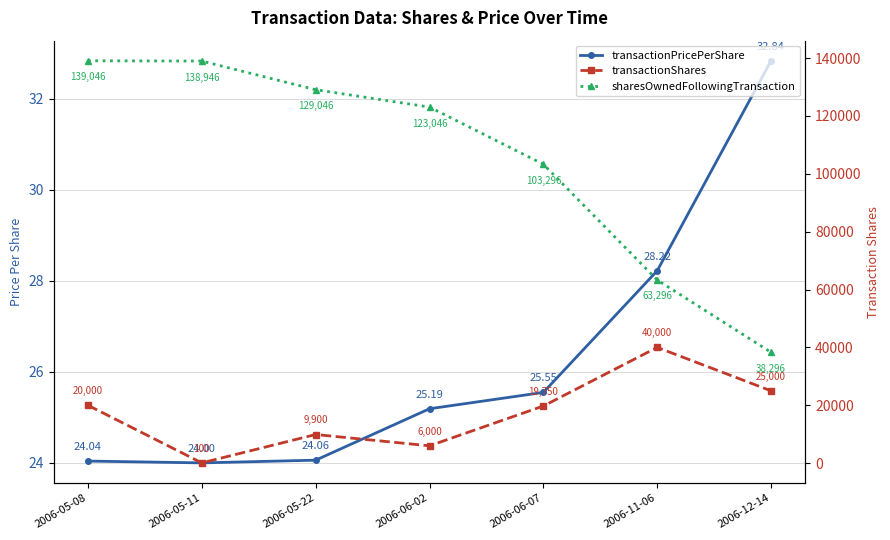

Reading left to right, transcribe all the data shown in this chart.

transactionPricePerShare: 2006-05-08=24.0	2006-05-11=24.0	2006-05-22=24.1	2006-06-02=25.2	2006-06-07=25.5	2006-11-06=28.2	2006-12-14=32.8
transactionShares: 2006-05-08=20000.0	2006-05-11=100.0	2006-05-22=9900.0	2006-06-02=6000.0	2006-06-07=19750.0	2006-11-06=40000.0	2006-12-14=25000.0
sharesOwnedFollowingTransaction: 2006-05-08=139046.0	2006-05-11=138946.0	2006-05-22=129046.0	2006-06-02=123046.0	2006-06-07=103296.0	2006-11-06=63296.0	2006-12-14=38296.0